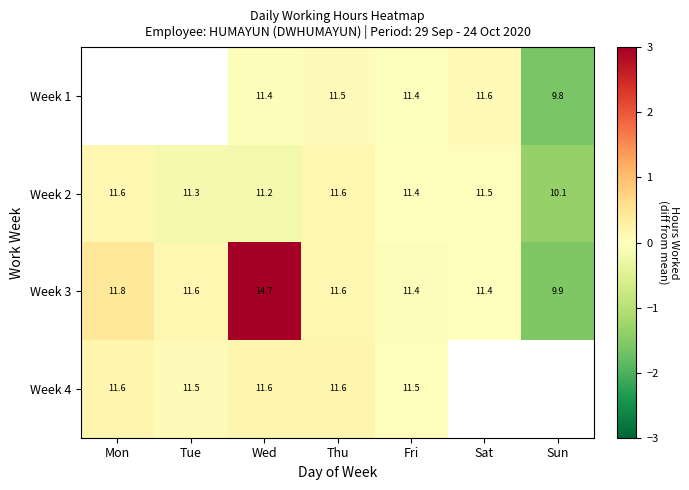

Is the value of Week 1 at Thu greater than the value of Week 3 at Wed?

No